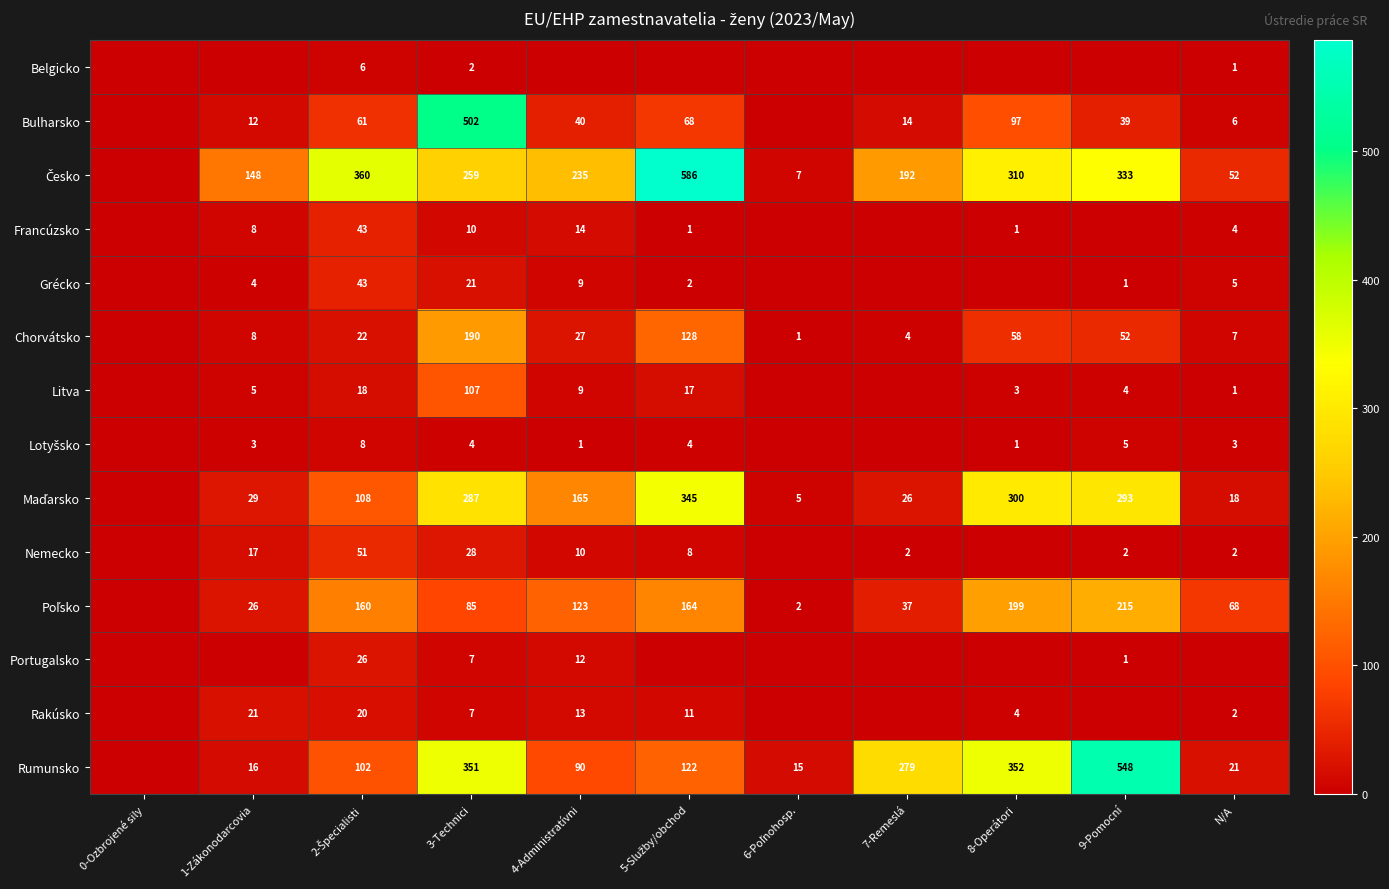

Which category has the lowest value across all series?

0-Ozbrojené sily